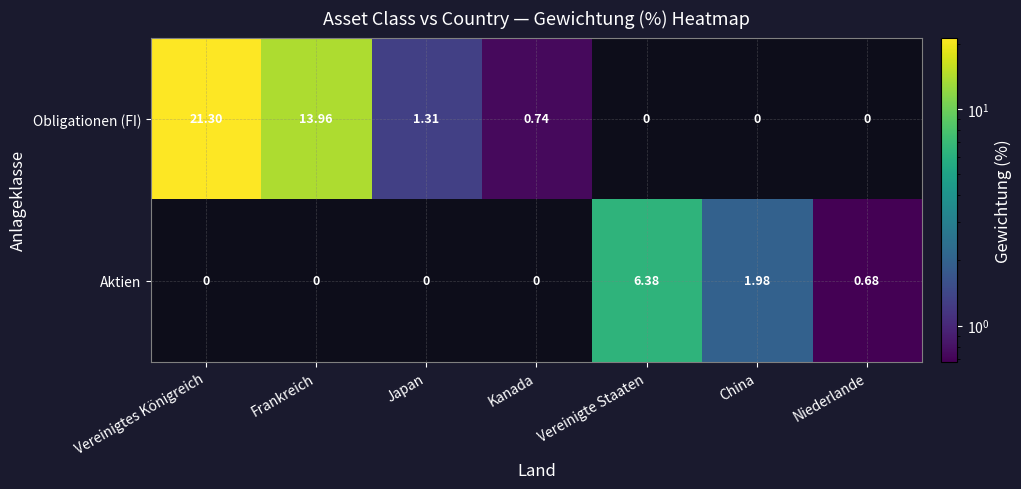

At which category is the sum across all series the highest?

Vereinigtes Königreich